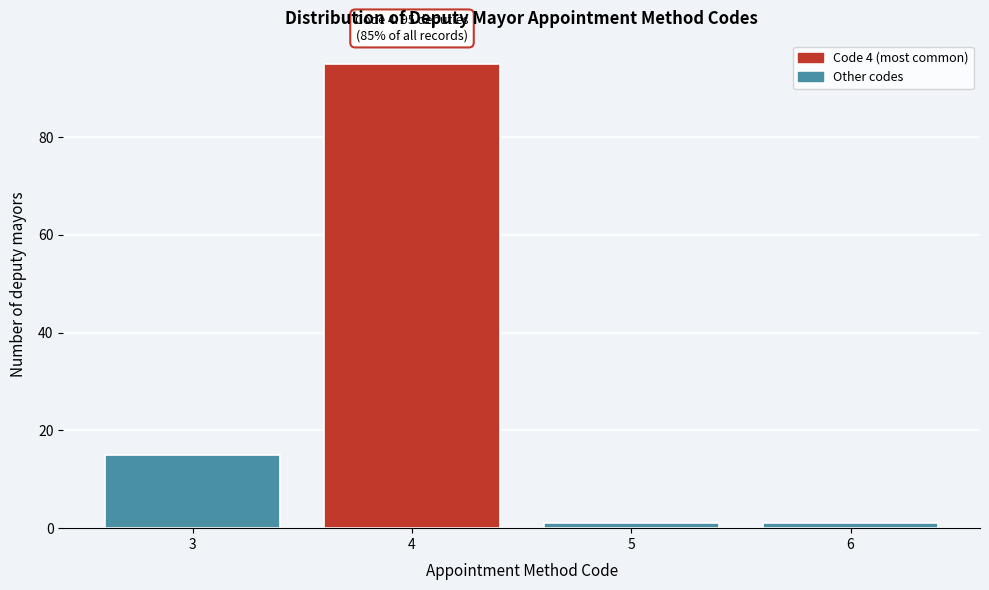

Reading right to left, transcribe all the data shown in this chart.

1	1	95	15